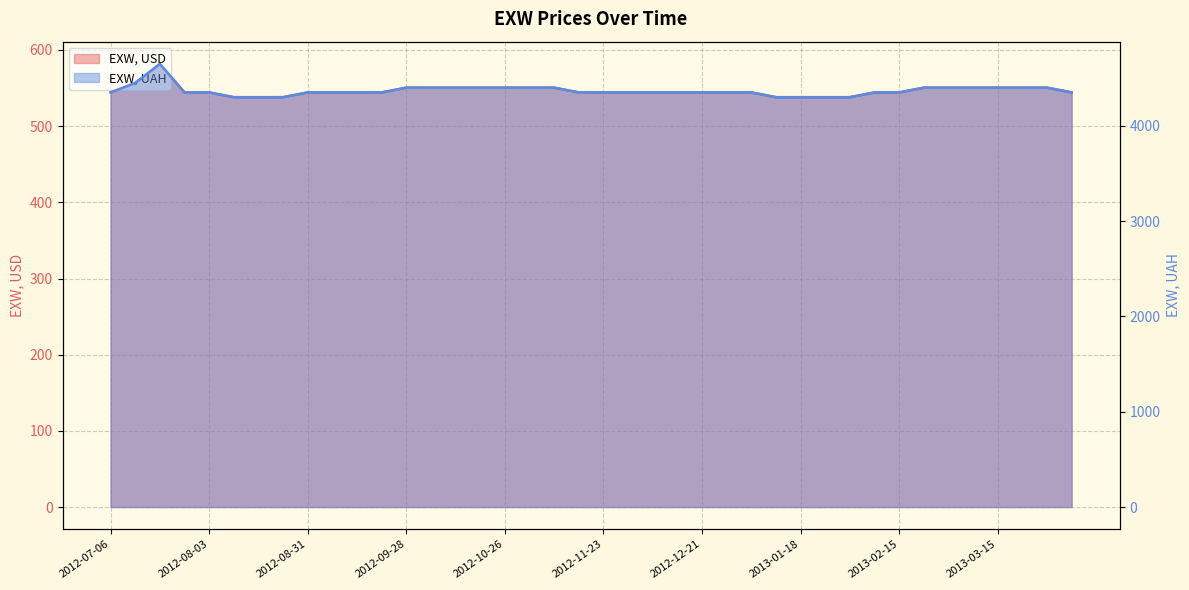

What is the value of the EXW, USD point at the 31st from the left?

538.0